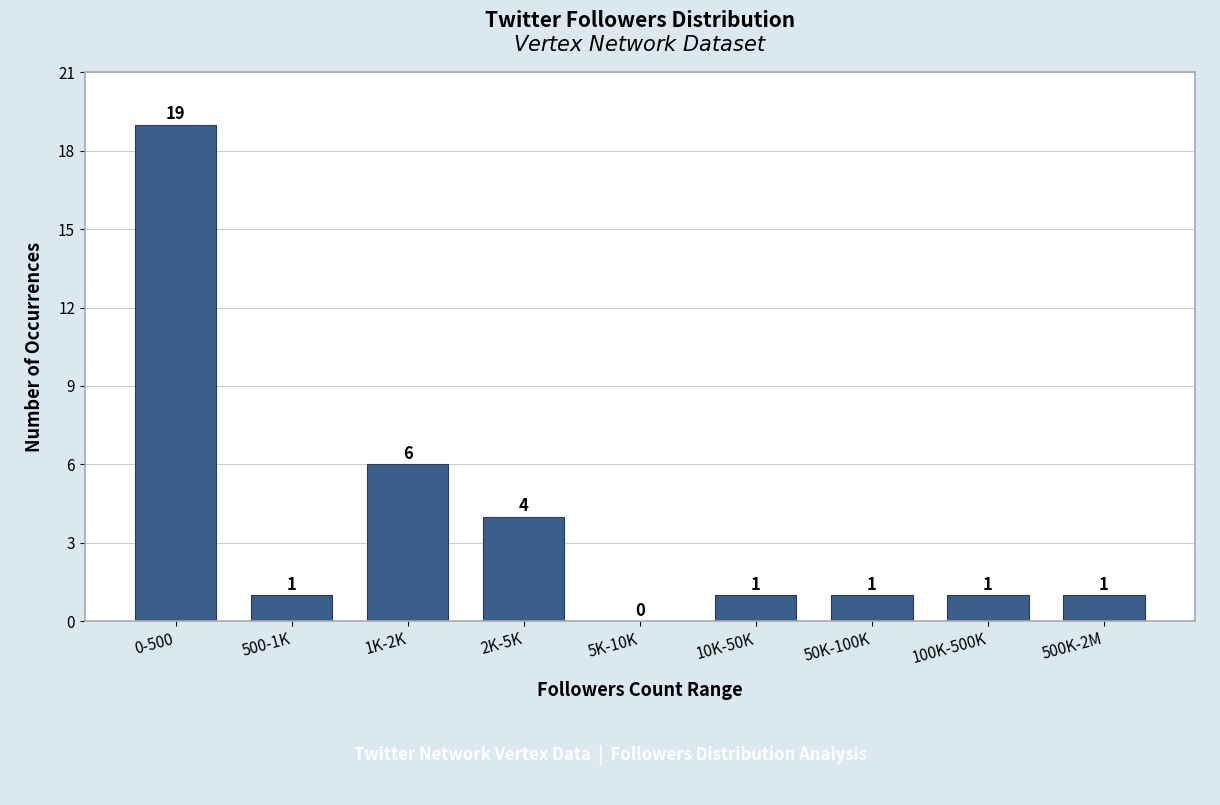

Reading left to right, extract all data points from this chart.

0-500=19	500-1K=1	1K-2K=6	2K-5K=4	5K-10K=0	10K-50K=1	50K-100K=1	100K-500K=1	500K-2M=1